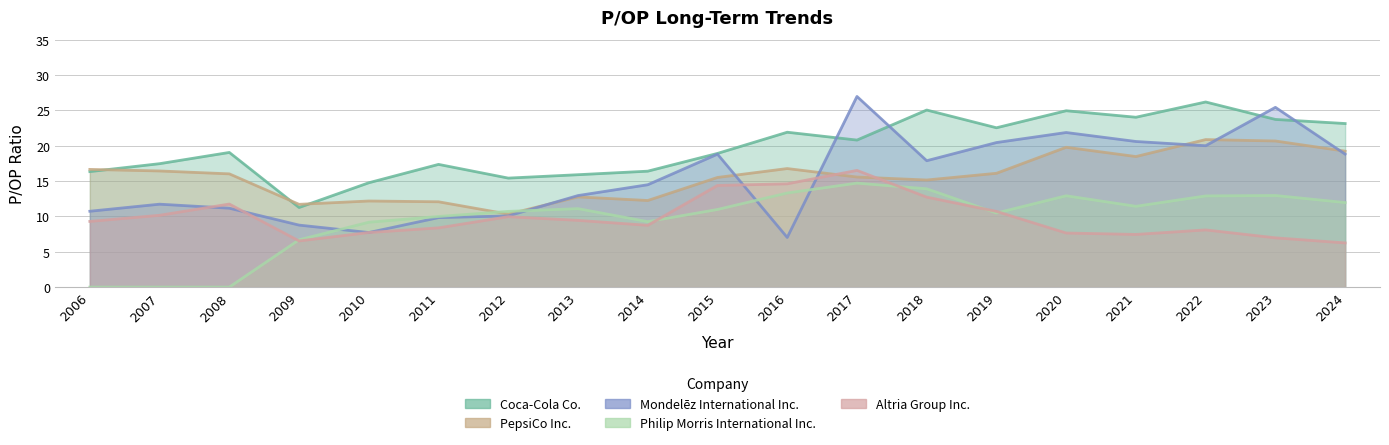

Where do PepsiCo Inc. and Altria Group Inc. first cross each other?

2016 and 2017